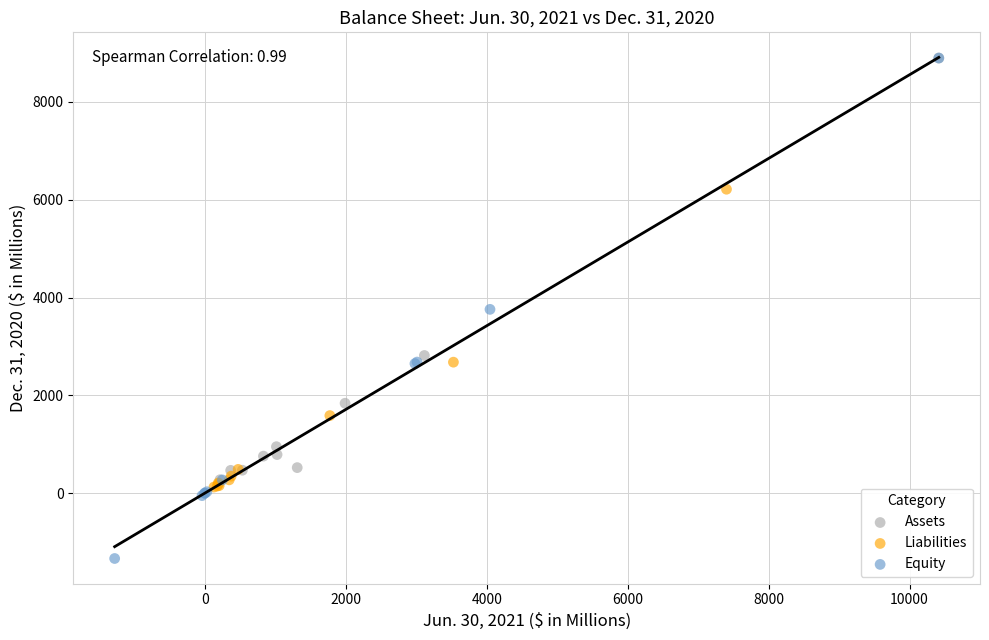

What are all the series names shown in the legend?

Assets, Liabilities, Equity